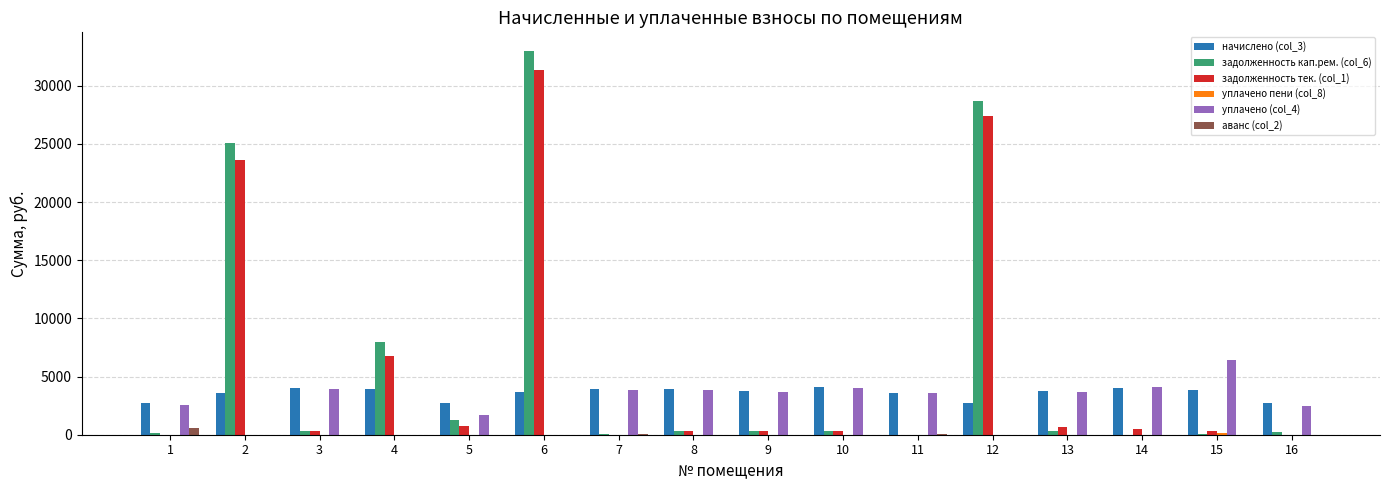

What is the sum of all задолженность кап.рем. (col_6) values?

97987.2